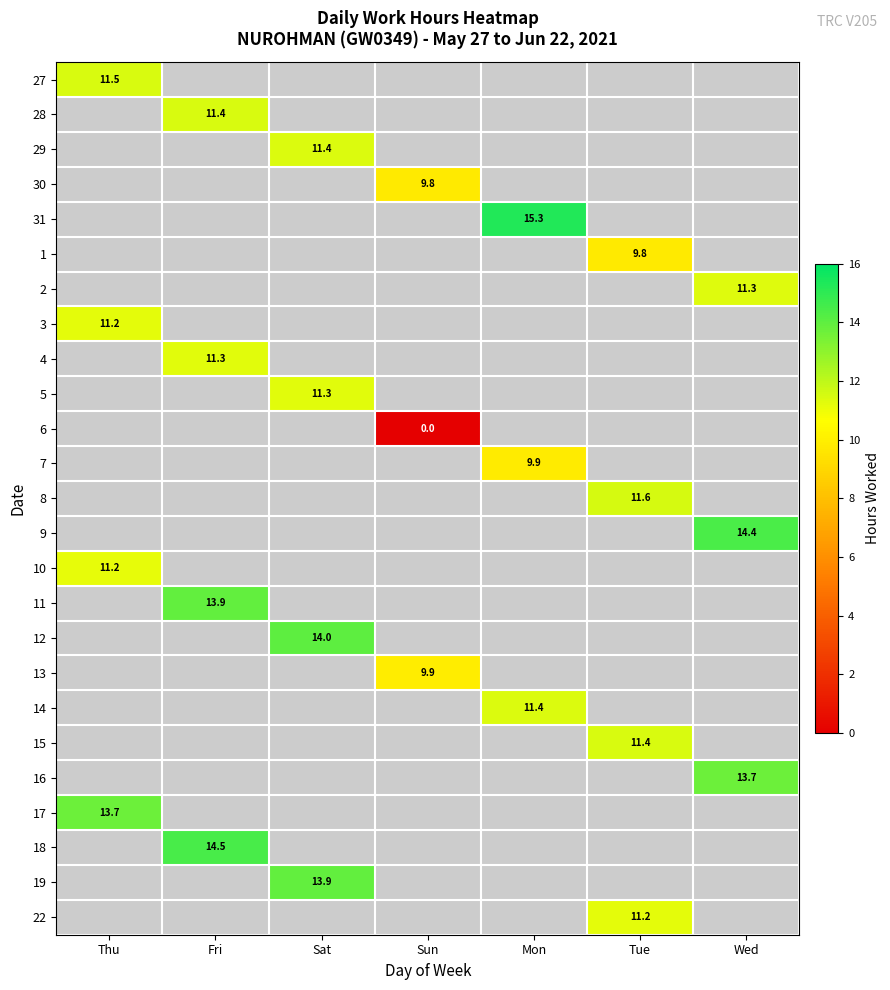

At how many categories does at least one series exceed 8?

7